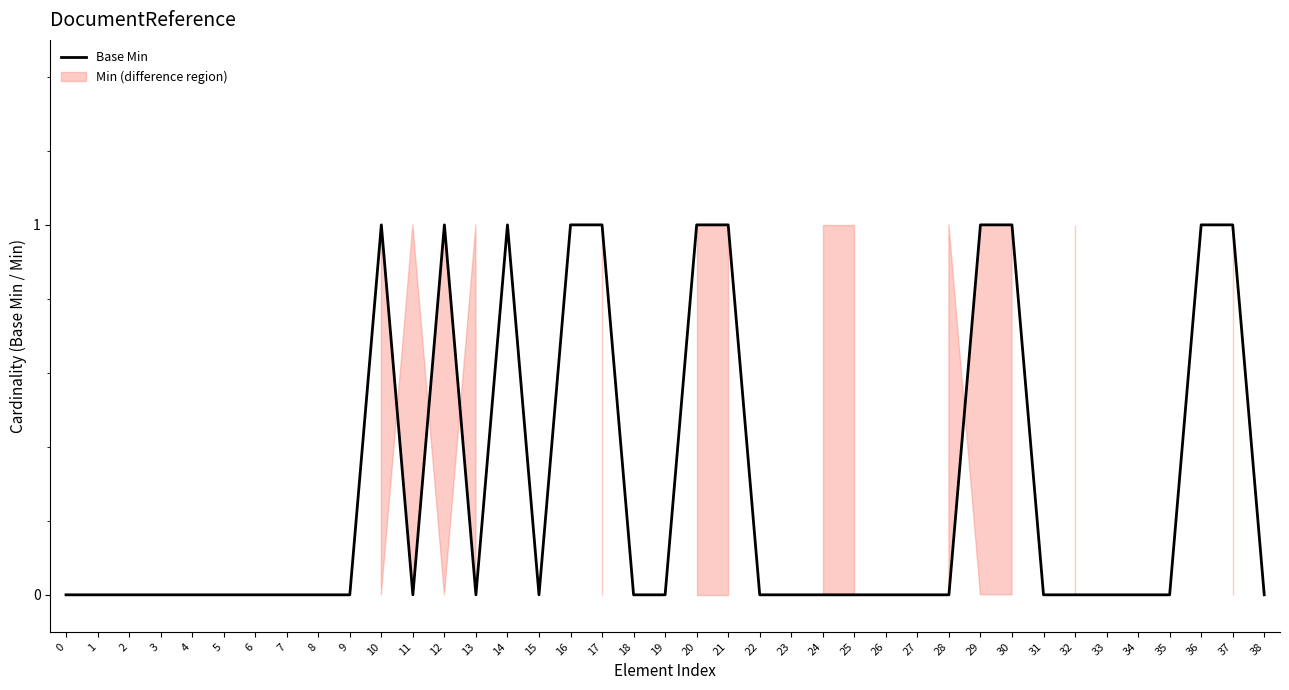

The chart shows a value of 0 at 4. True or false?

False